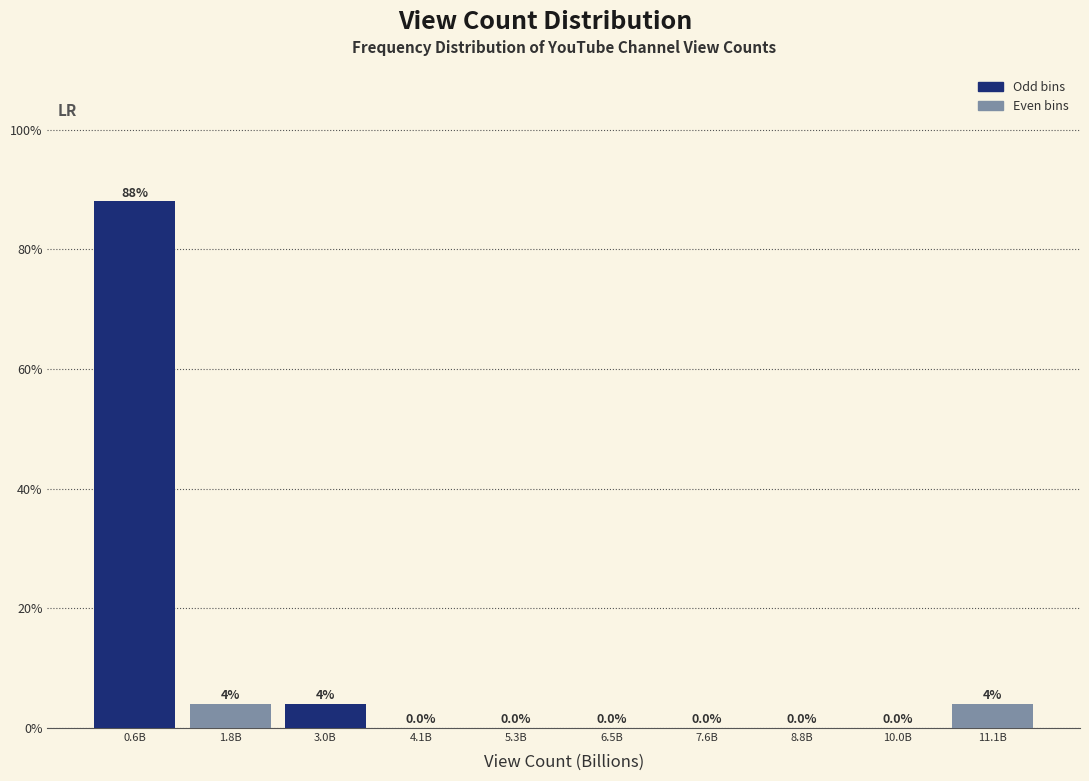

Reading left to right, extract all data points from this chart.

0.6B=88	1.8B=4	3.0B=4	4.1B=0	5.3B=0	6.5B=0	7.6B=0	8.8B=0	10.0B=0	11.1B=4